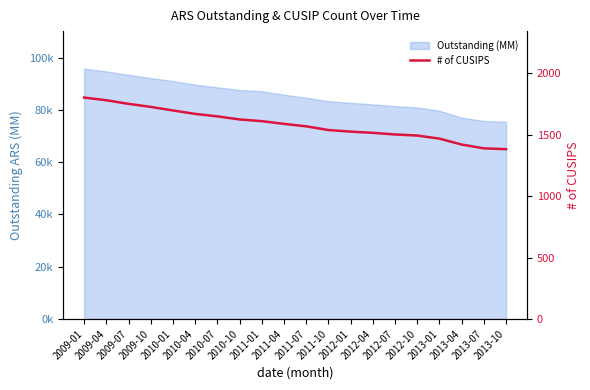

What position from the left is 2011-04?

10